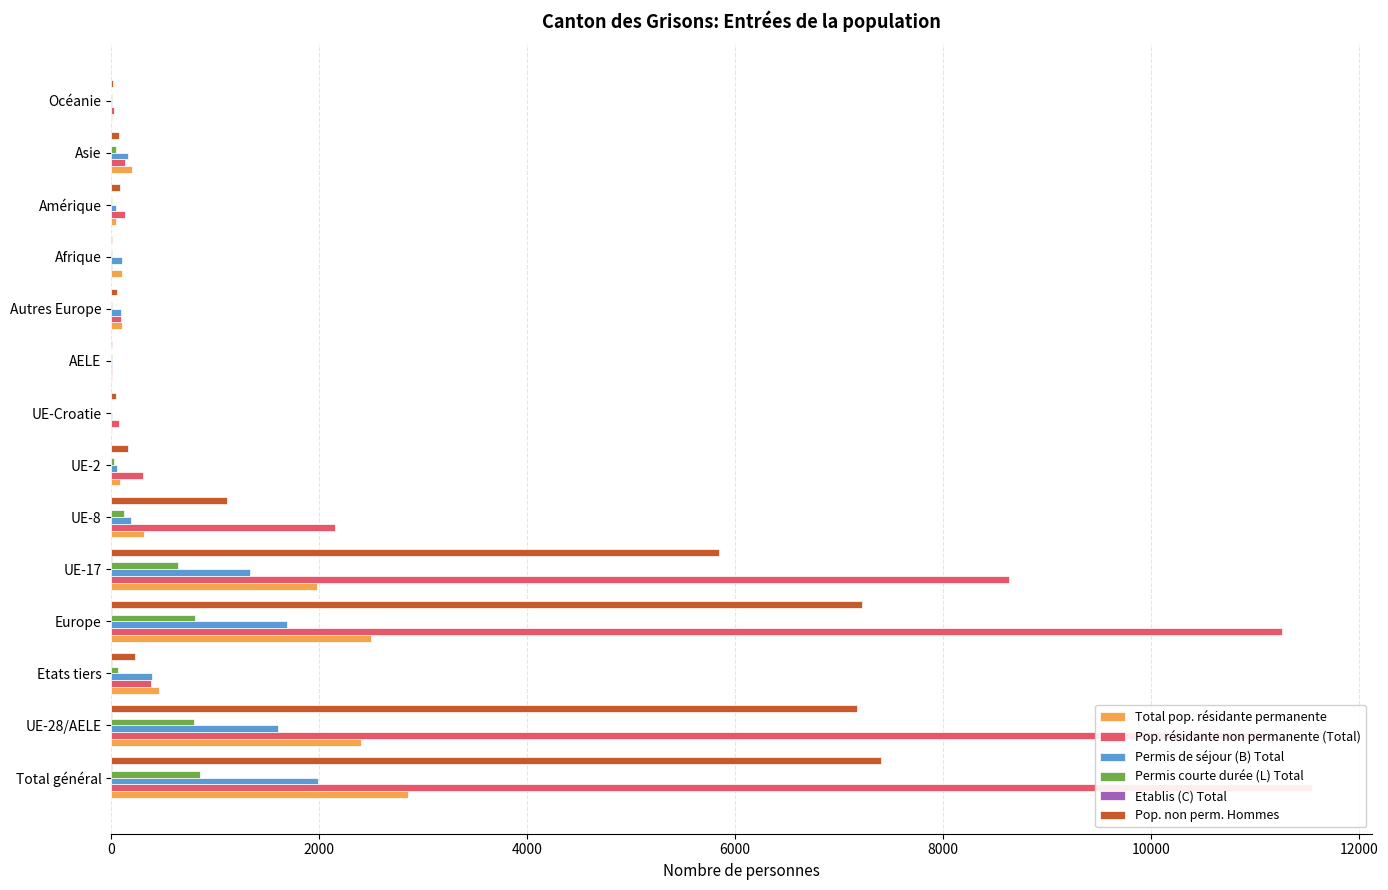

At how many categories does at least one series exceed 11144?

3